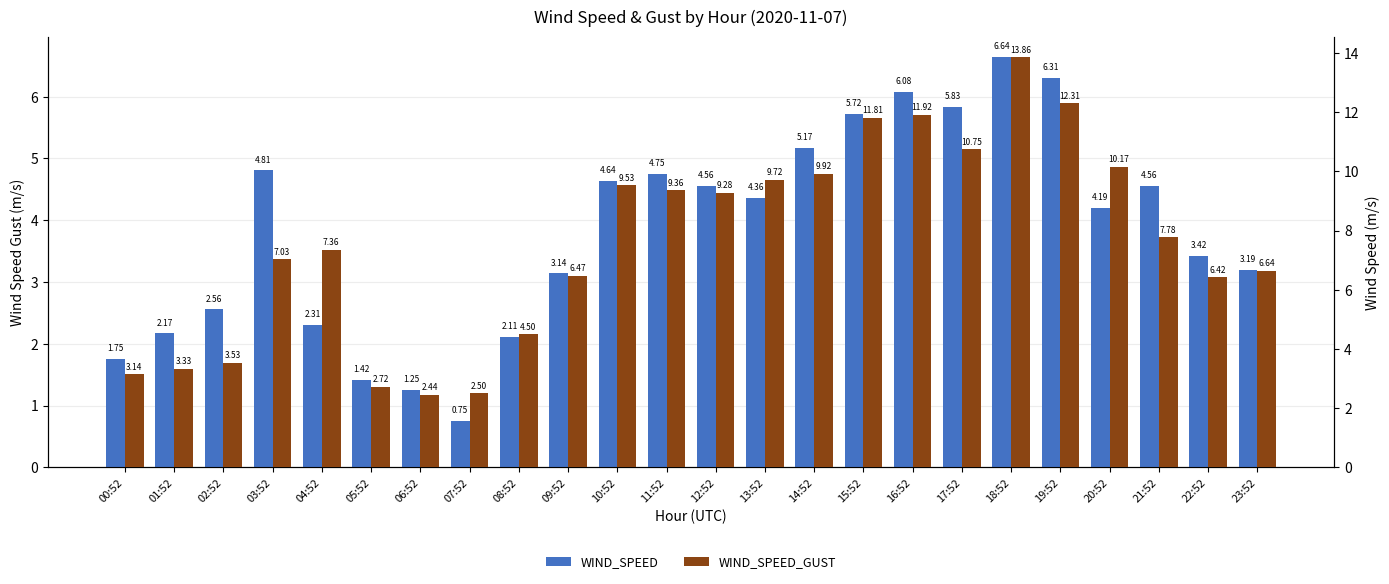

List the labels in order of WIND_SPEED value, largest first.

18:52, 19:52, 16:52, 17:52, 15:52, 14:52, 03:52, 11:52, 10:52, 12:52, 21:52, 13:52, 20:52, 22:52, 23:52, 09:52, 02:52, 04:52, 01:52, 08:52, 00:52, 05:52, 06:52, 07:52